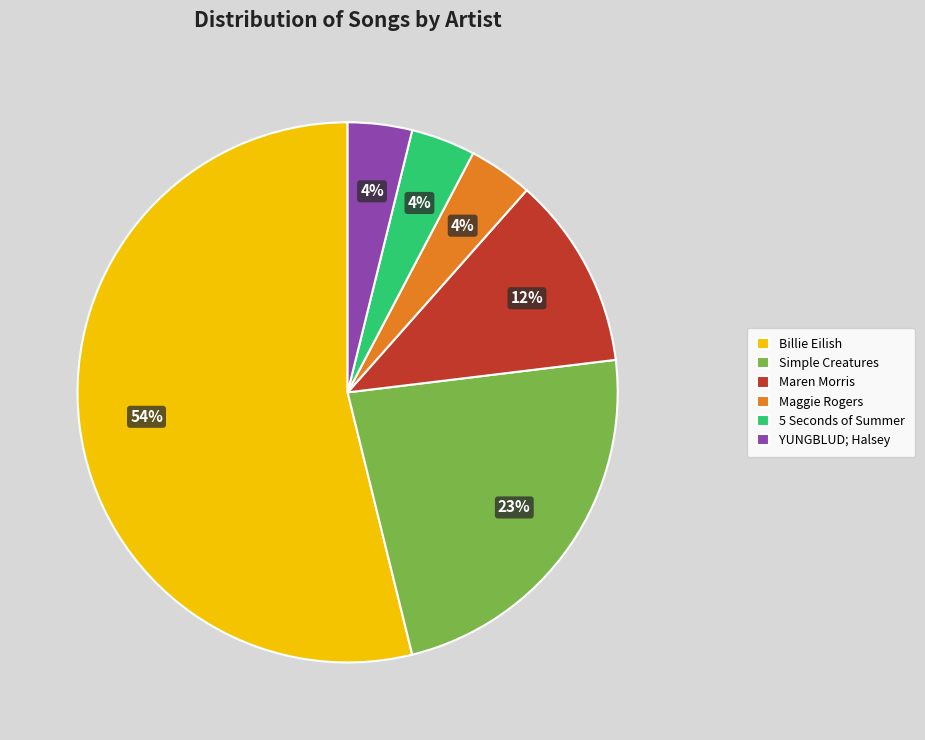

To the nearest percent, what is the combined percentage of YUNGBLUD; Halsey and 5 Seconds of Summer?

8%